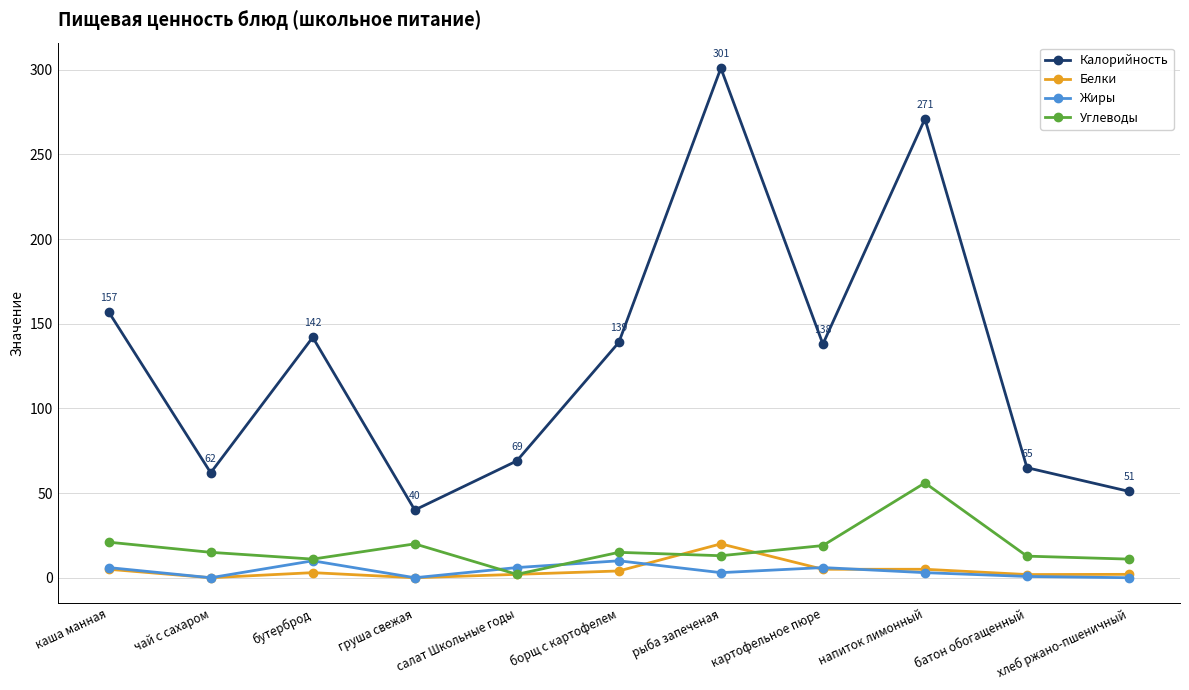

What is the value of the Жиры point at the 6th from the left?

10.0